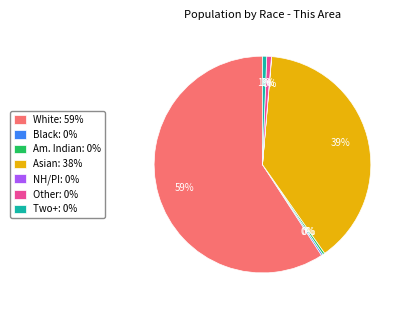

To the nearest percent, what is the average slice percentage?

14%